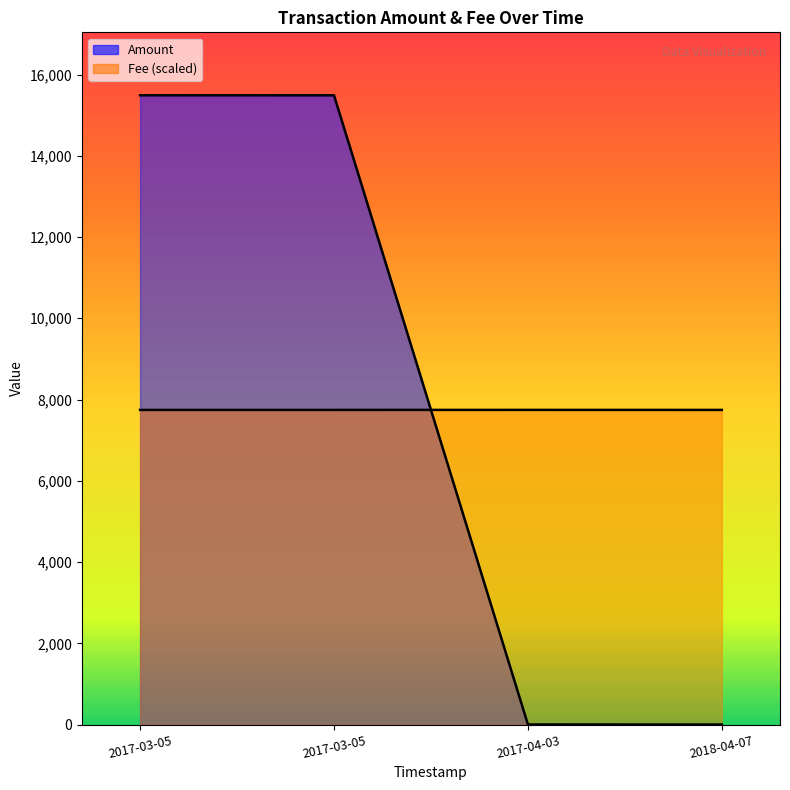

Does the chart display data point markers on the line(s)?

No